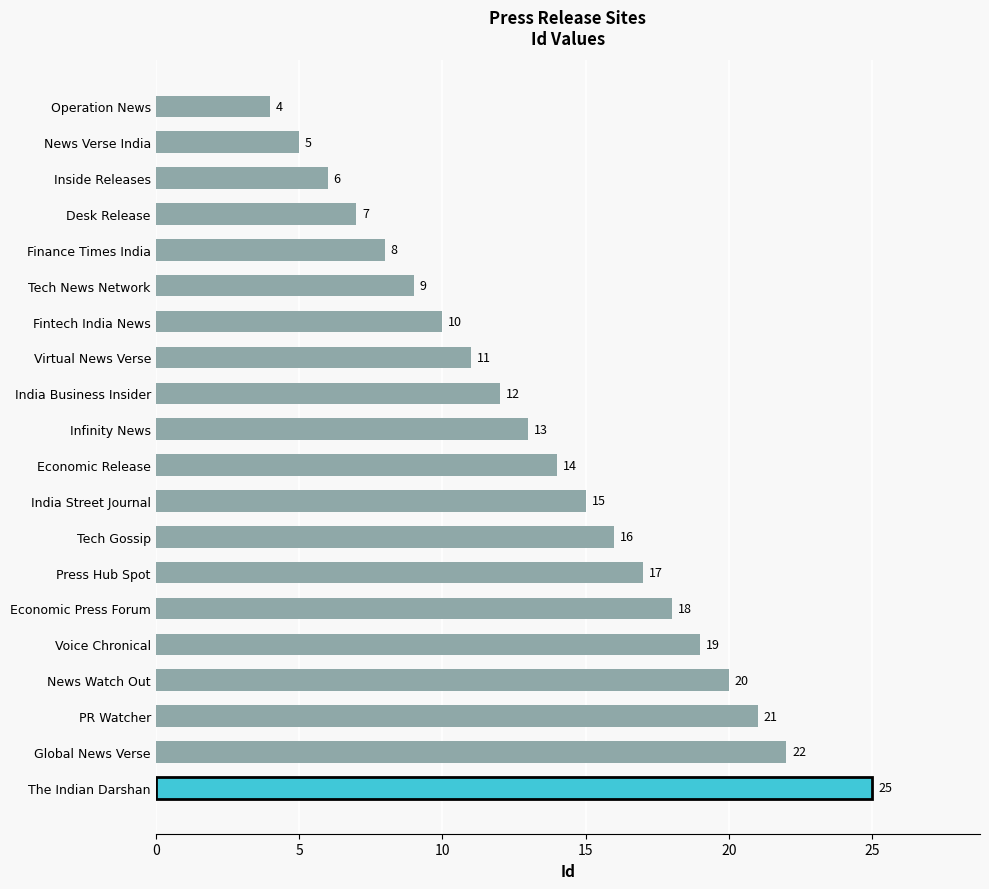

Reading bottom to top, what are all the values shown in this chart?

25	22	21	20	19	18	17	16	15	14	13	12	11	10	9	8	7	6	5	4